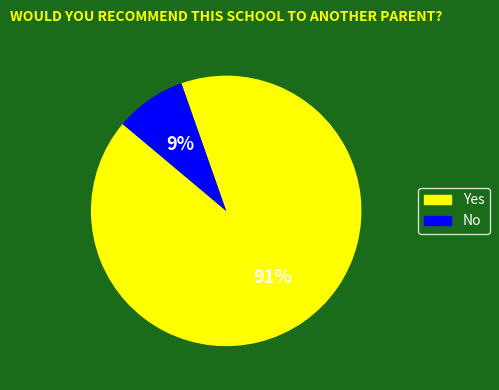

To the nearest percent, what portion does Yes represent?

91%